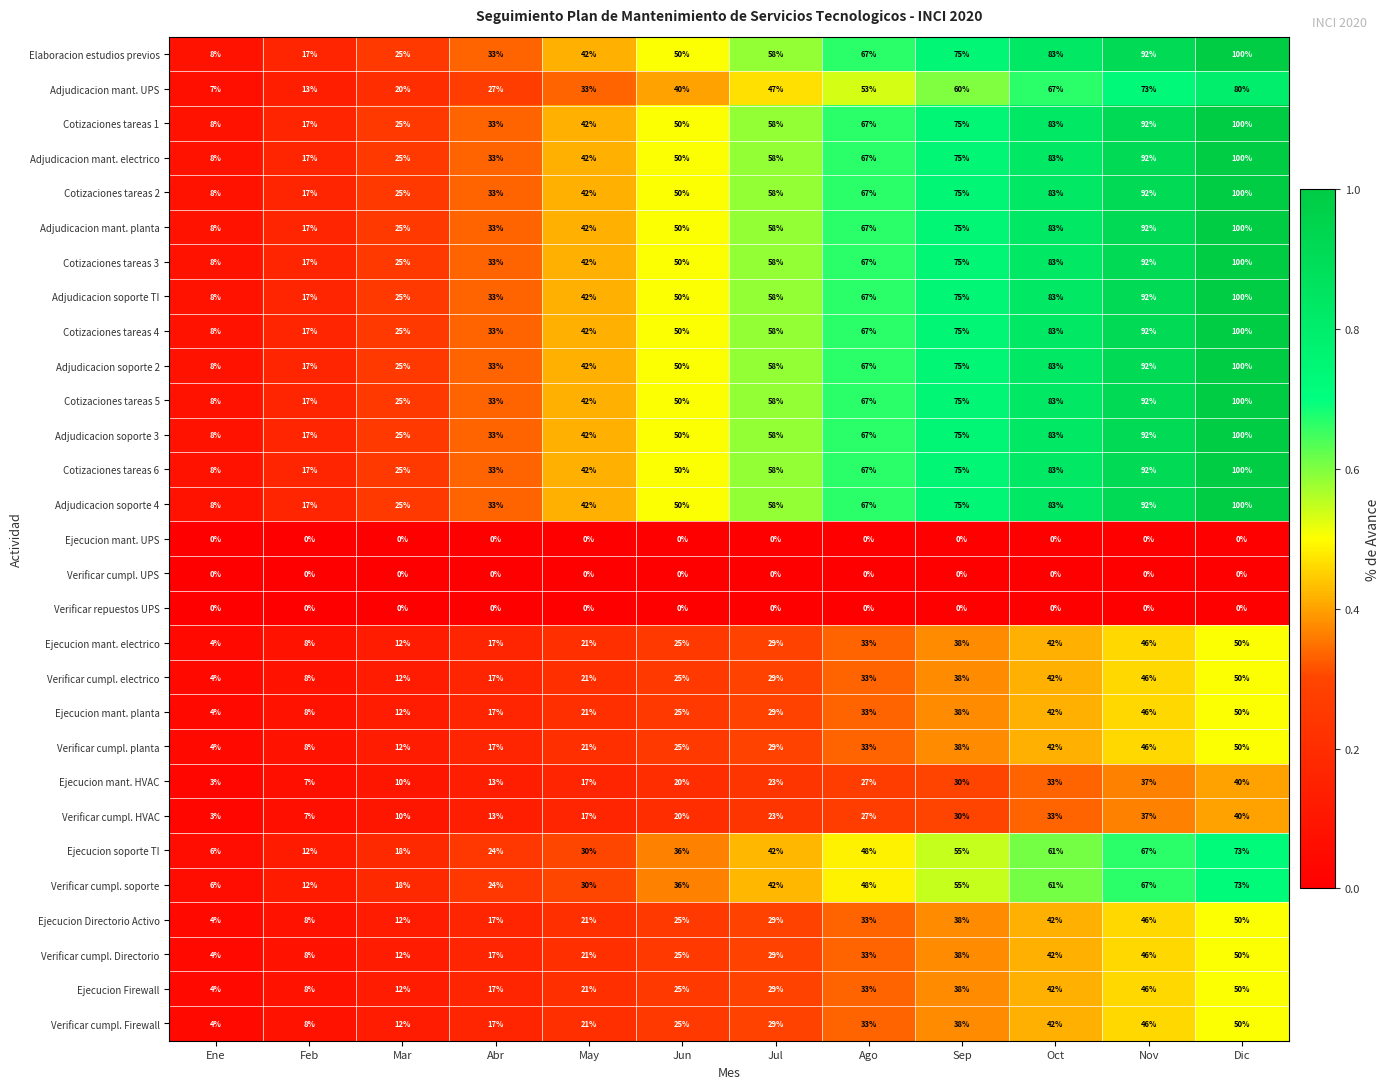

At which category is the sum across all series the highest?

Dic